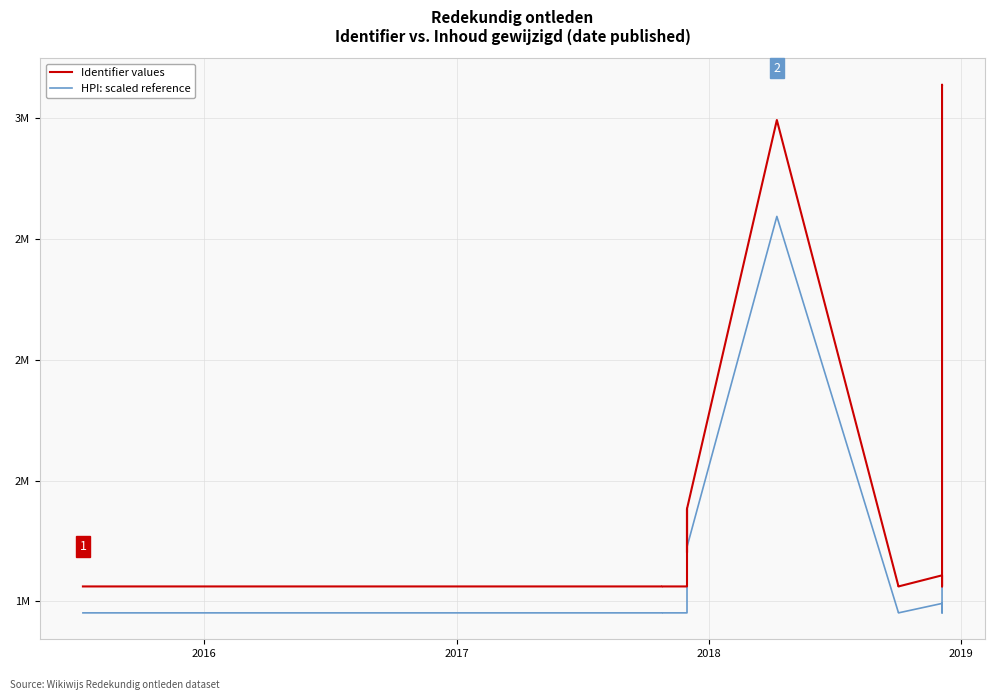

How many values in the Identifier values series exceed 1062210?

8